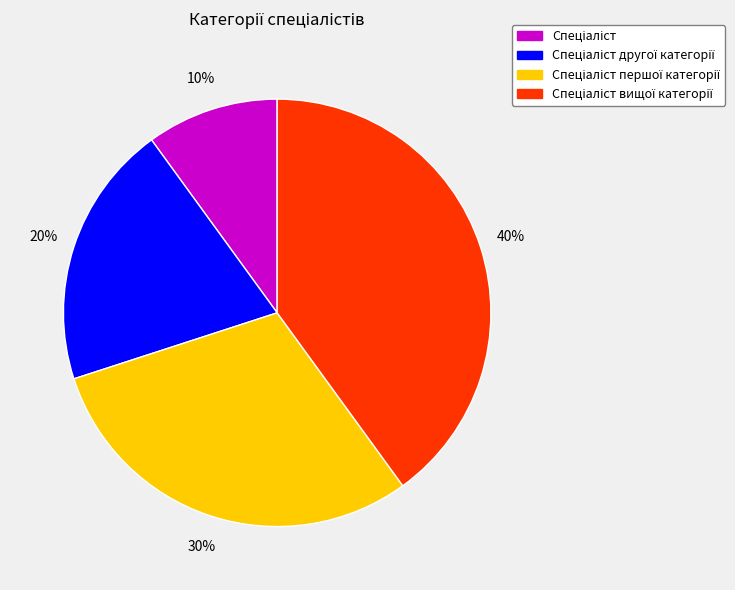

To the nearest percent, what is the average slice percentage?

25%